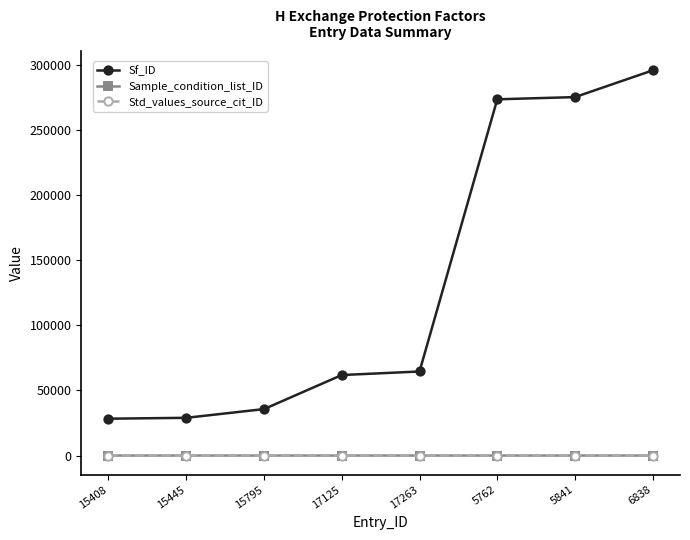

True or false: Sf_ID has a value of 61851 at 17125.

True